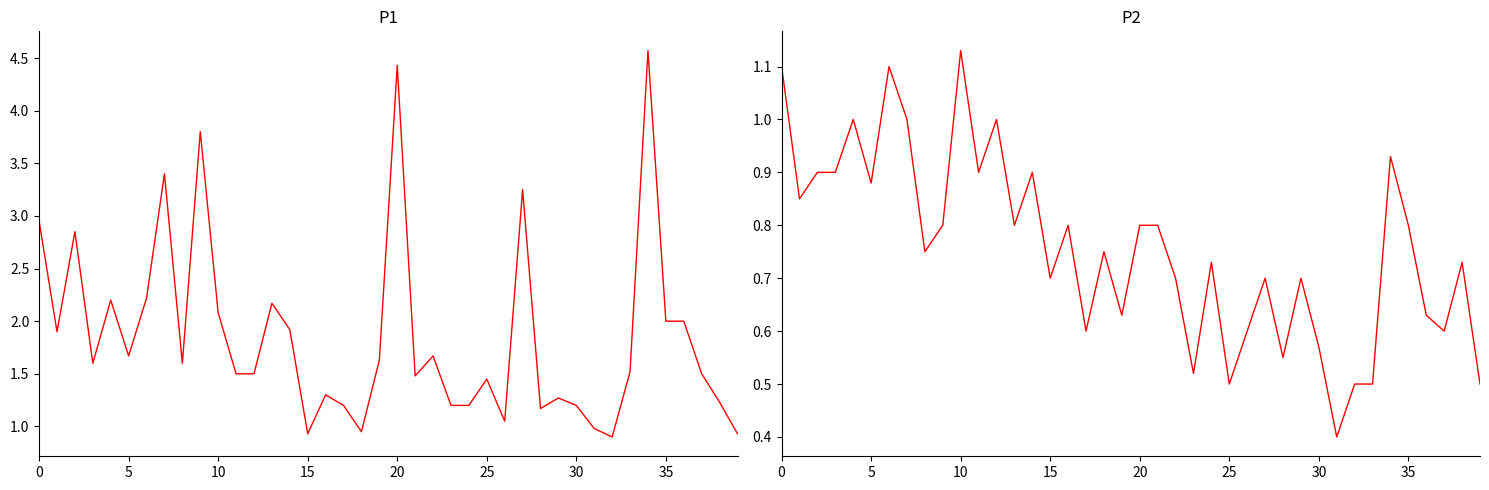

Which series has the largest range (max minus min)?

P1